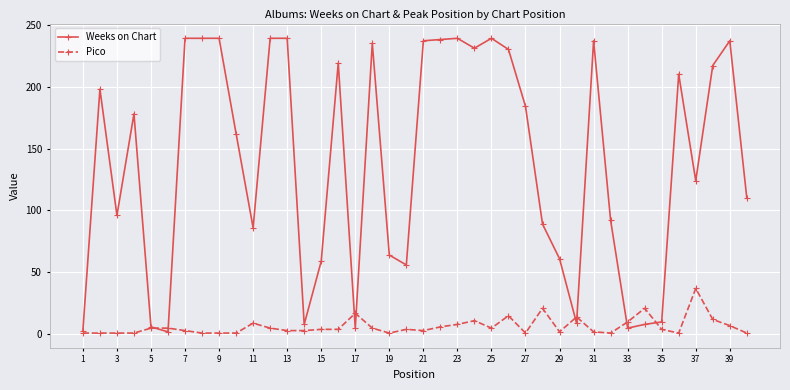

List the series in order of their overall mean, lowest first.

Pico, Weeks on Chart